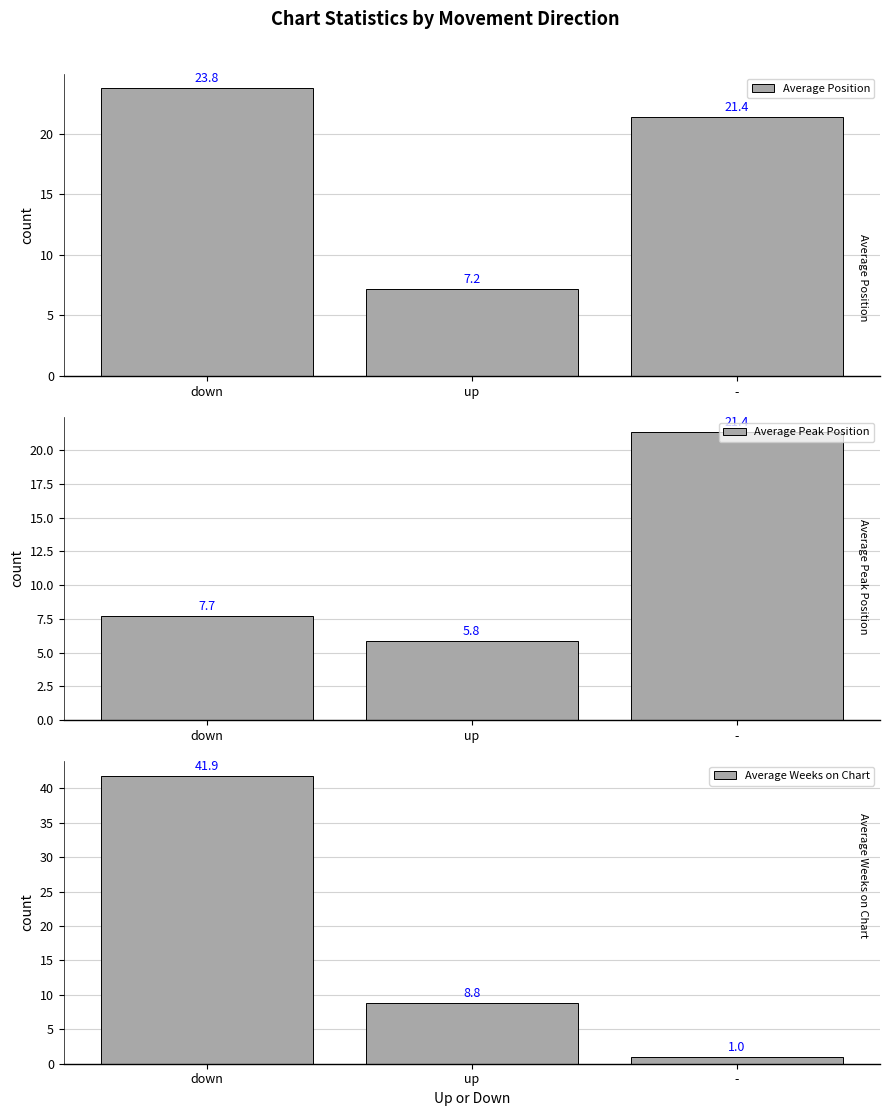

What is the highest value of the Average Peak Position series?

21.4